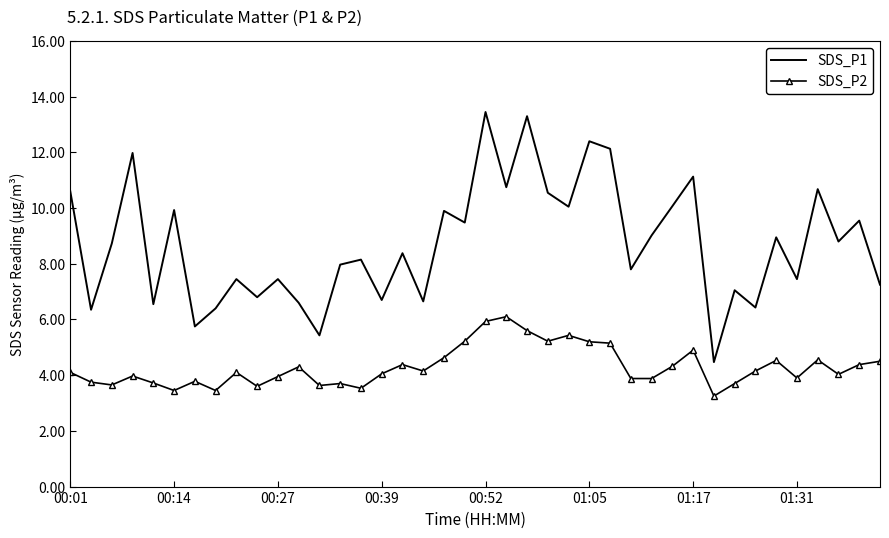

Which series has the largest total across all categories?

SDS_P1